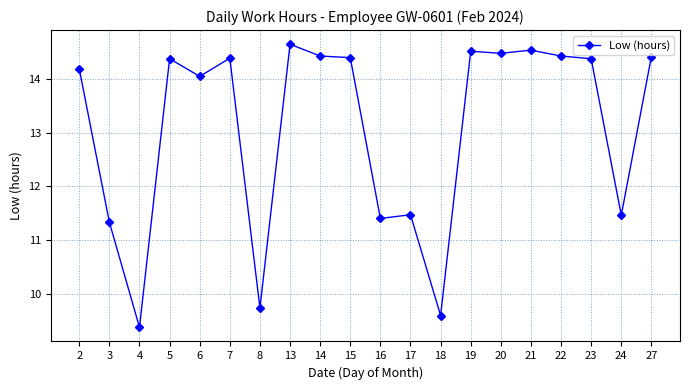

Which label corresponds to the smallest value in the chart?

4